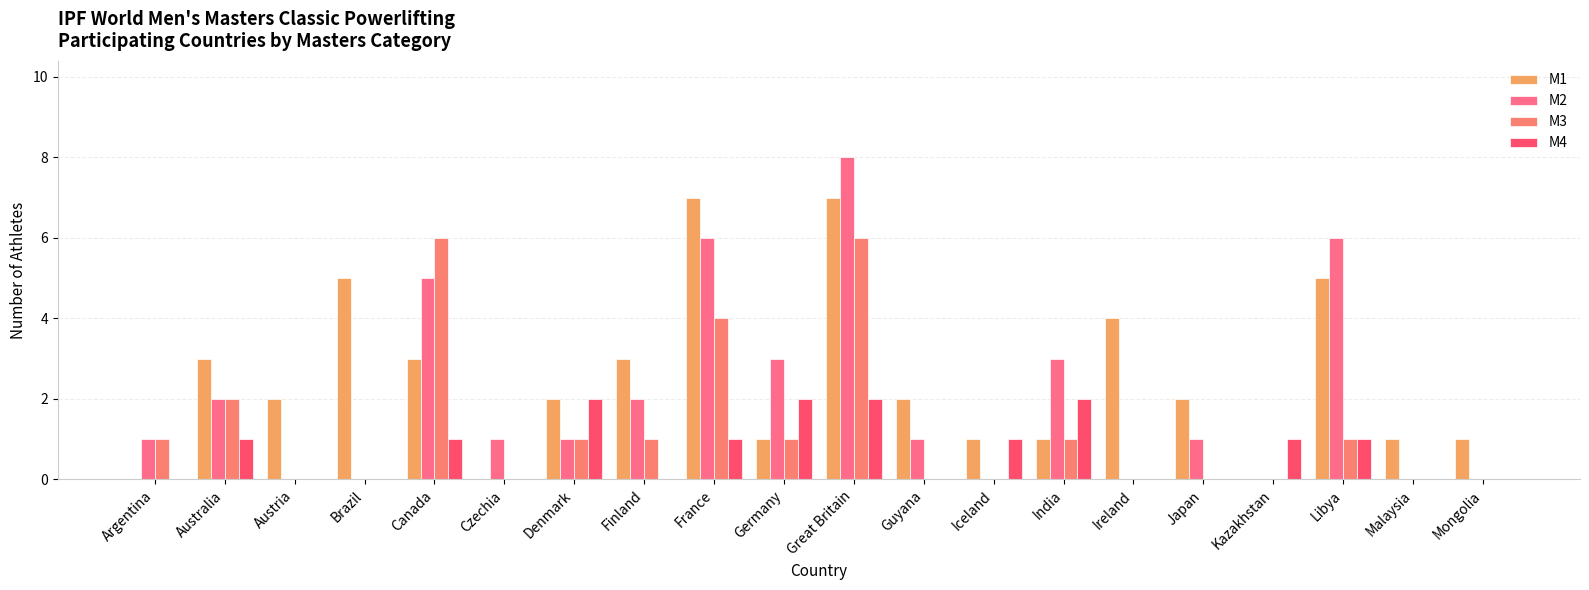

Which series has the largest range (max minus min)?

M2